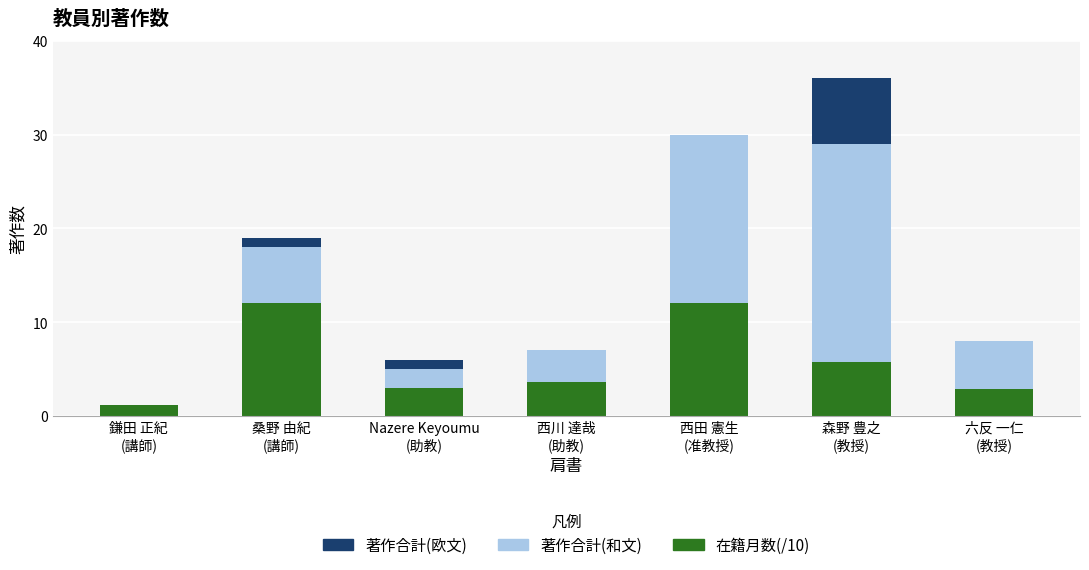

What is the sum of all 在籍月数(/10) values?

40.5